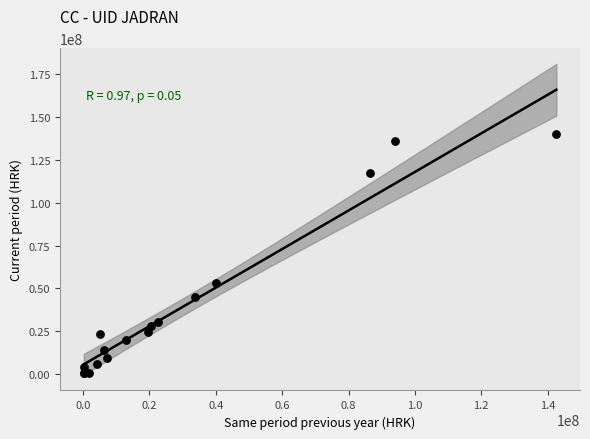

What Y value in the scatter plot is closest to 70242867?

52970726